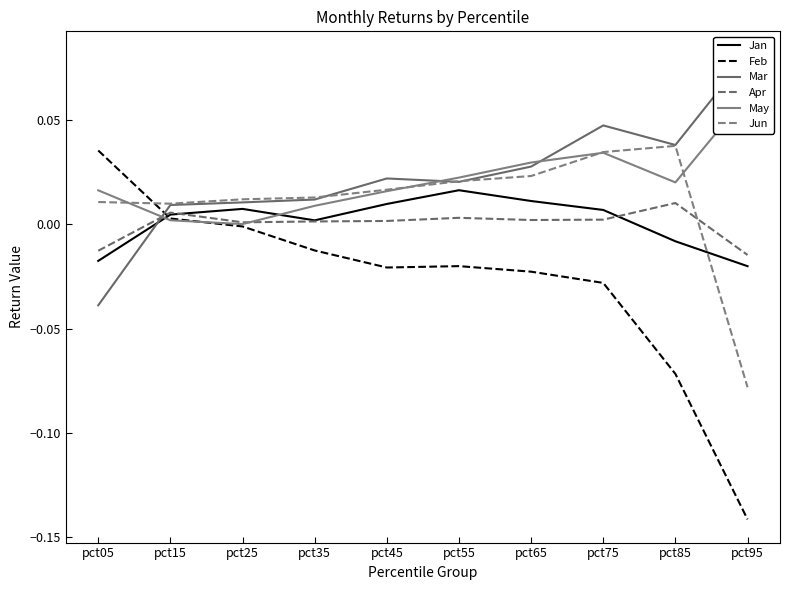

Reading right to left, list all the values displayed in this chart.

Jan: pct95=-0.0	pct85=-0.0	pct75=0.0	pct65=0.0	pct55=0.0	pct45=0.0	pct35=0.0	pct25=0.0	pct15=0.0	pct05=-0.0
Feb: pct95=-0.1	pct85=-0.1	pct75=-0.0	pct65=-0.0	pct55=-0.0	pct45=-0.0	pct35=-0.0	pct25=-0.0	pct15=0.0	pct05=0.0
Mar: pct95=0.1	pct85=0.0	pct75=0.0	pct65=0.0	pct55=0.0	pct45=0.0	pct35=0.0	pct25=0.0	pct15=0.0	pct05=-0.0
Apr: pct95=-0.0	pct85=0.0	pct75=0.0	pct65=0.0	pct55=0.0	pct45=0.0	pct35=0.0	pct25=0.0	pct15=0.0	pct05=-0.0
May: pct95=0.1	pct85=0.0	pct75=0.0	pct65=0.0	pct55=0.0	pct45=0.0	pct35=0.0	pct25=0.0	pct15=0.0	pct05=0.0
Jun: pct95=-0.1	pct85=0.0	pct75=0.0	pct65=0.0	pct55=0.0	pct45=0.0	pct35=0.0	pct25=0.0	pct15=0.0	pct05=0.0